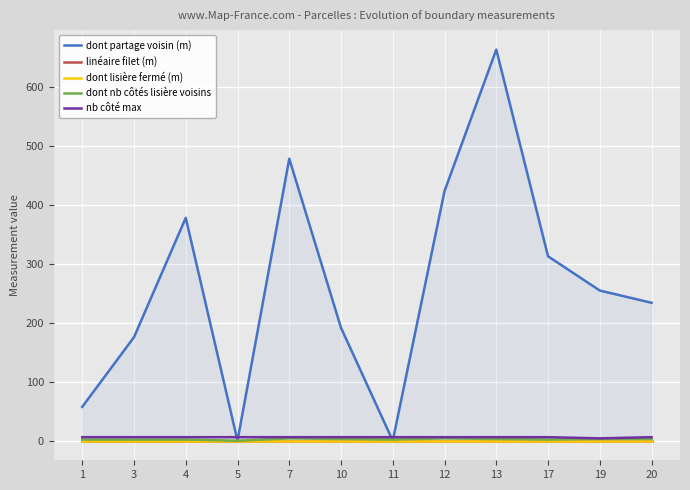

Which series has the widest spread of values?

dont partage voisin (m)